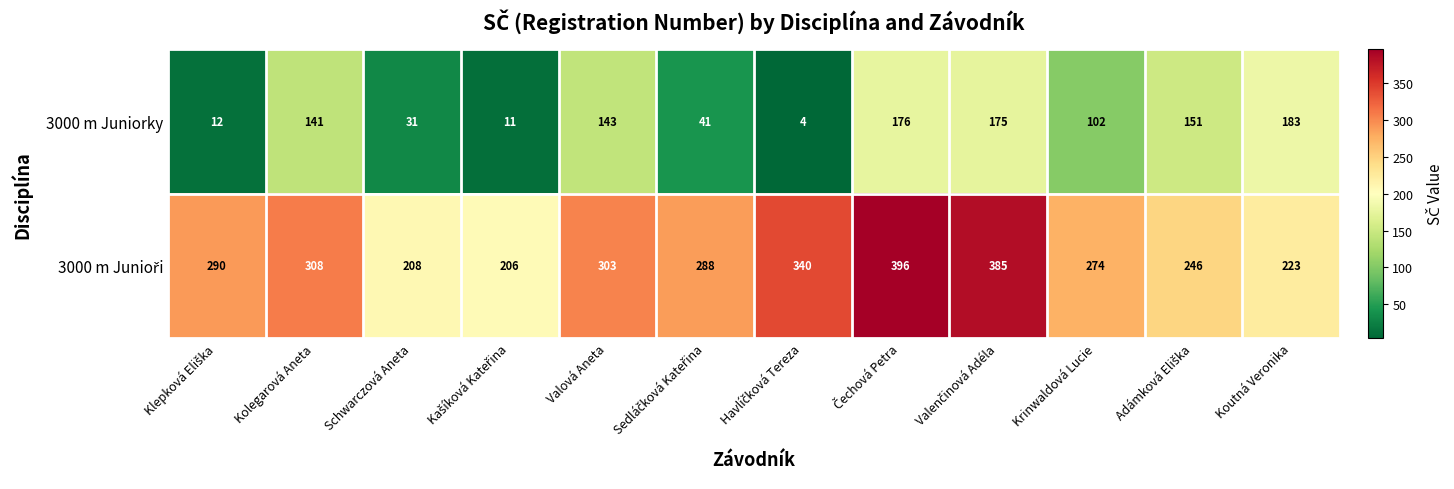

What is the greatest value displayed?

396